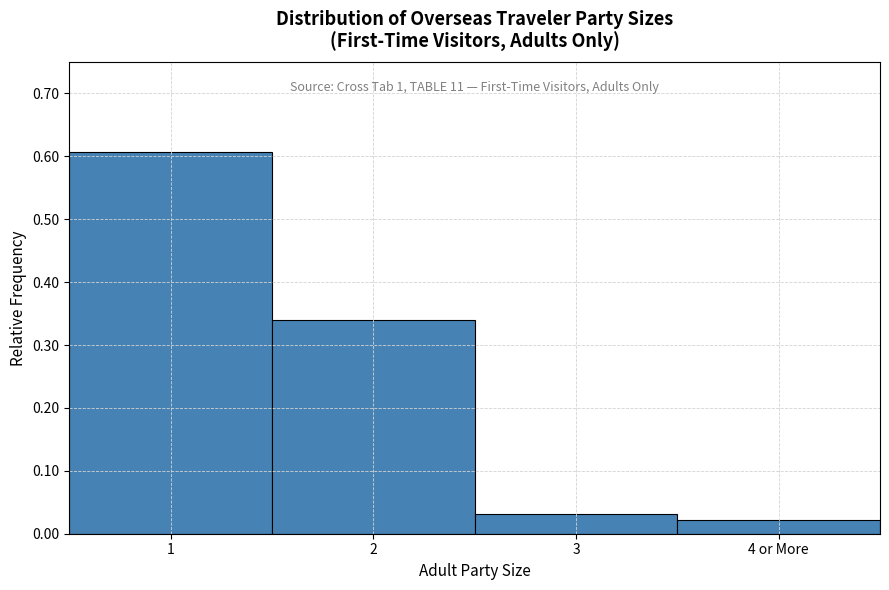

What is the change in value from 2 to 3?

-0.3